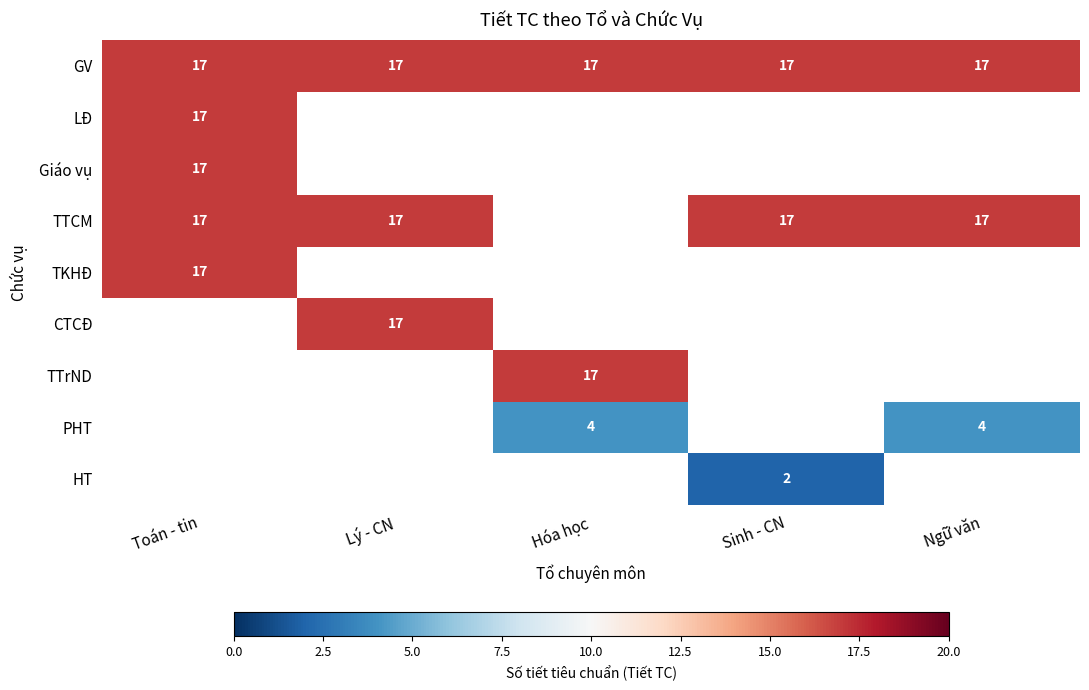

What is the maximum value for GV?

17